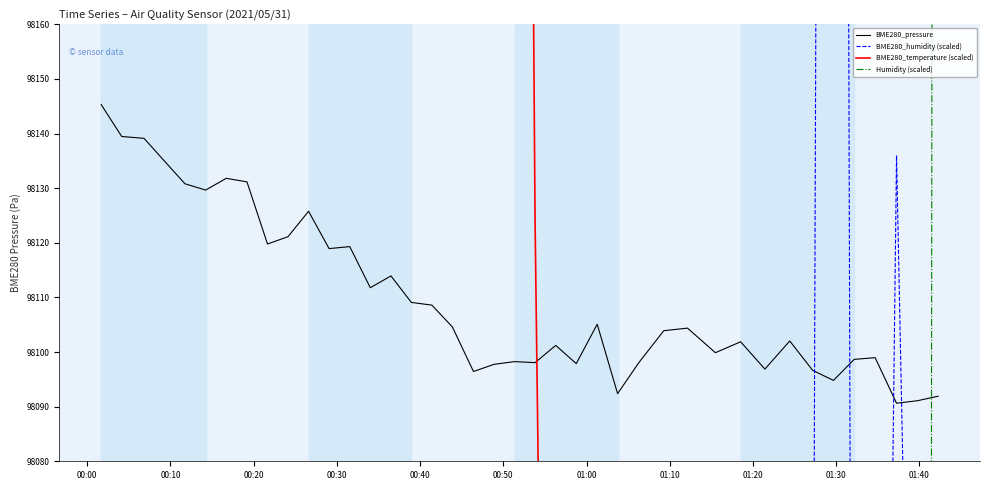

What is the difference between the maximum and second lowest values in the Humidity (scaled) series?

13505.0